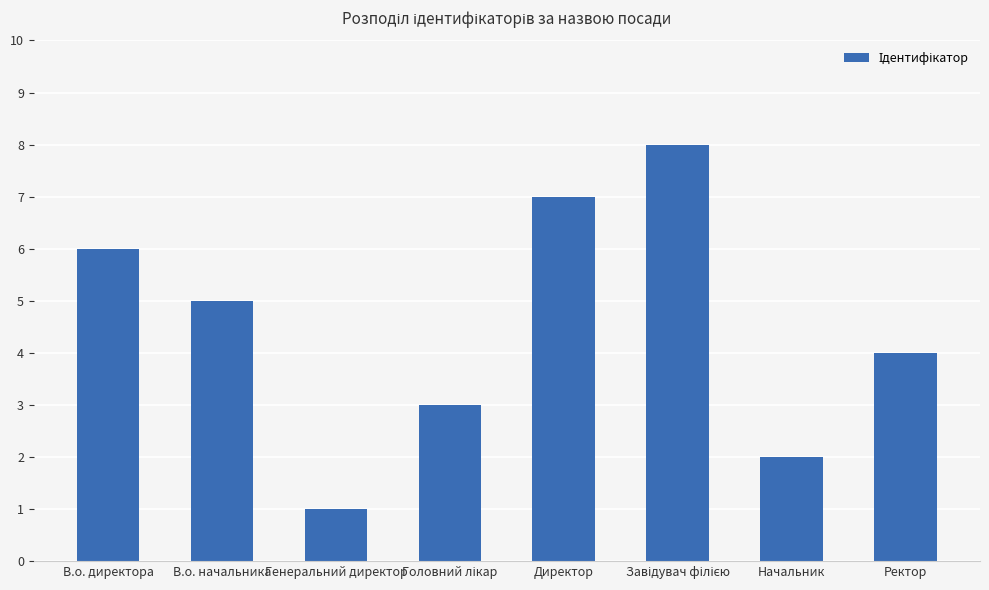

Is it true that the value at Ректор is 4?

True